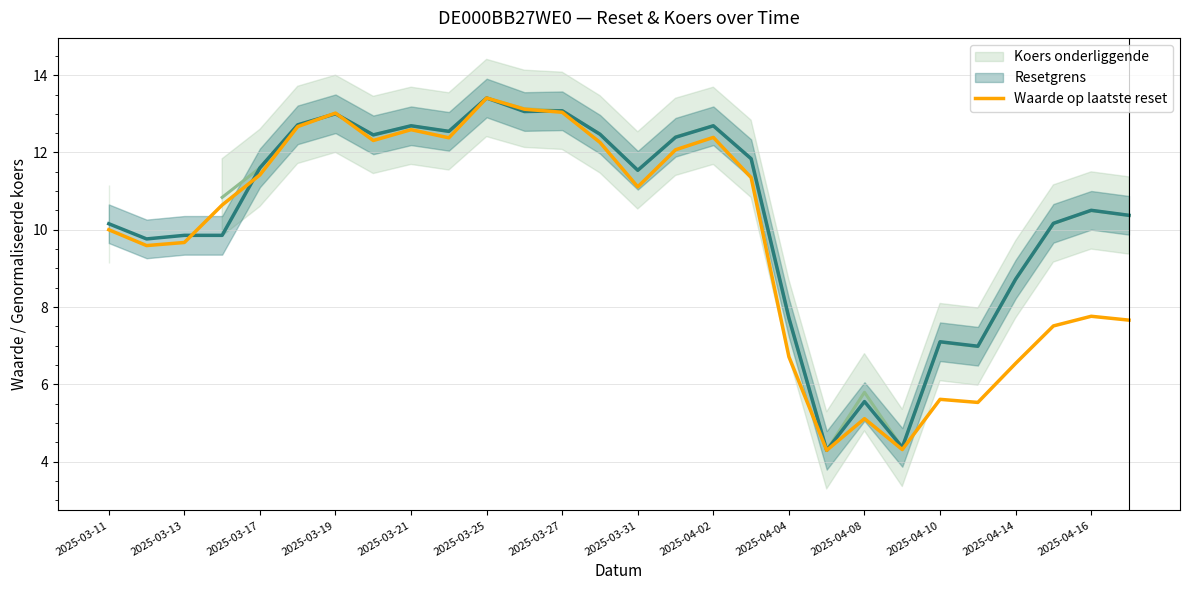

How many points are higher than both their immediate neighbors (excluding endpoints)?

7